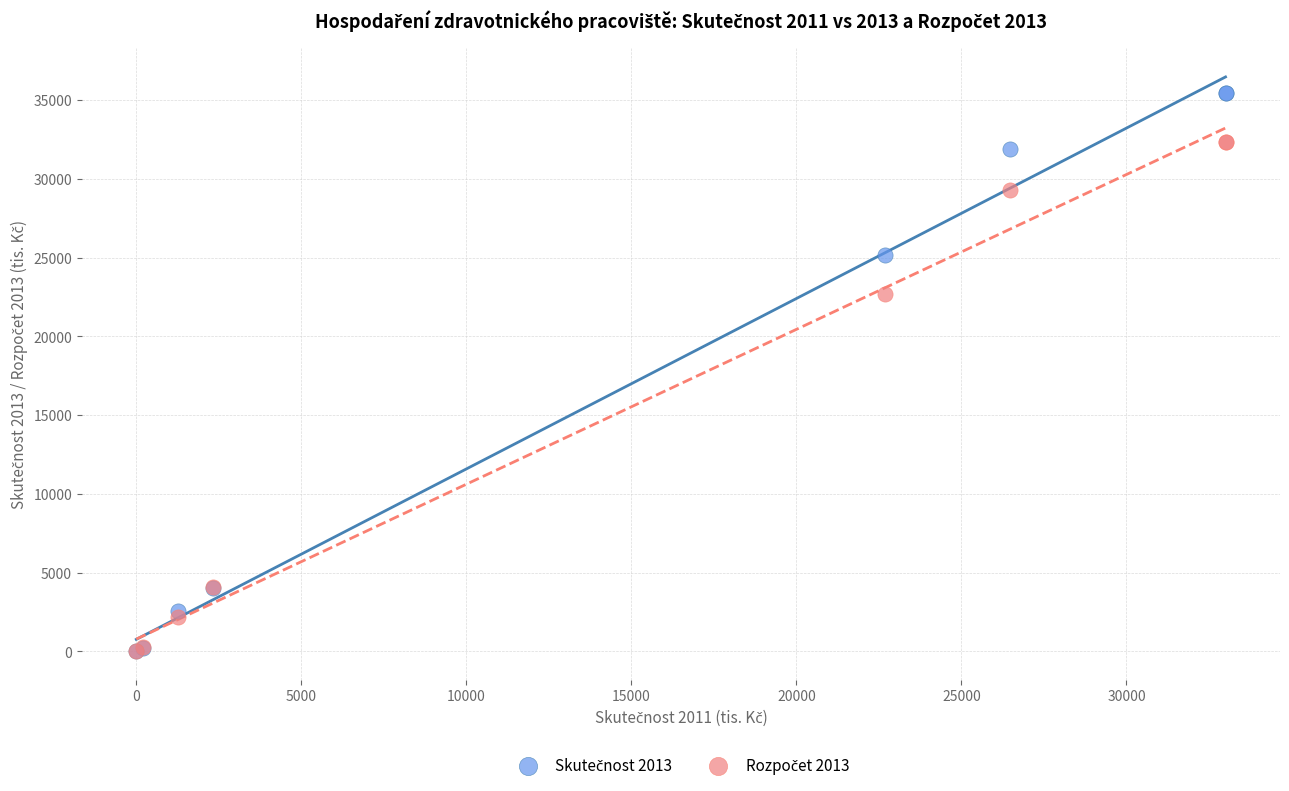

Across all series, what Y value is closest to 17745?

22715.0